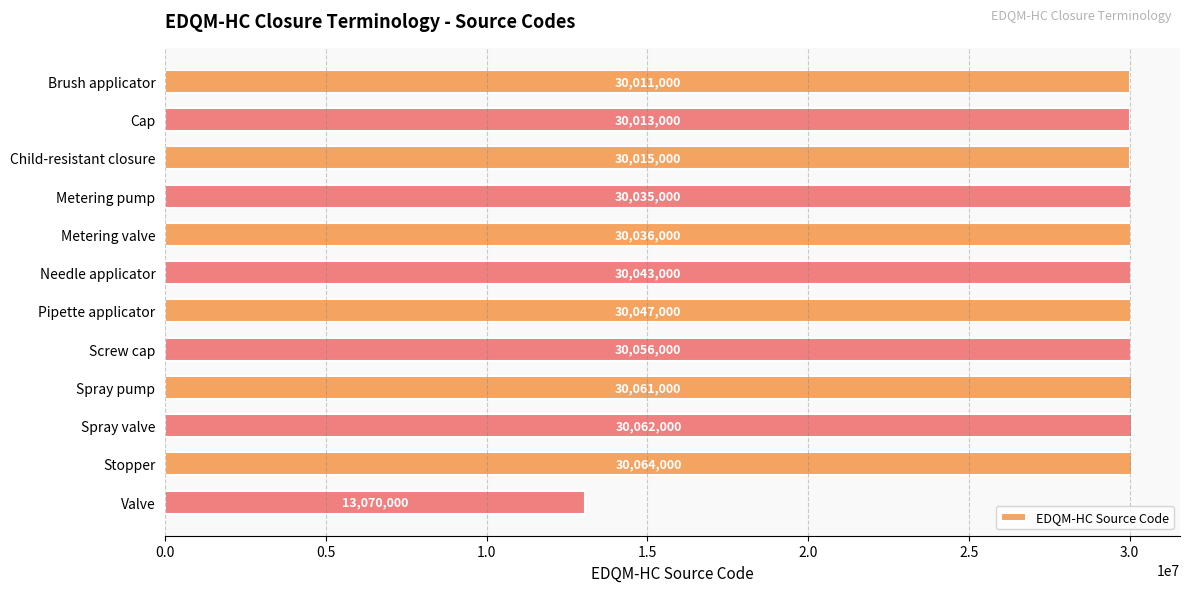

List the labels in order of value, largest first.

Stopper, Spray valve, Spray pump, Screw cap, Pipette applicator, Needle applicator, Metering valve, Metering pump, Child-resistant closure, Cap, Brush applicator, Valve